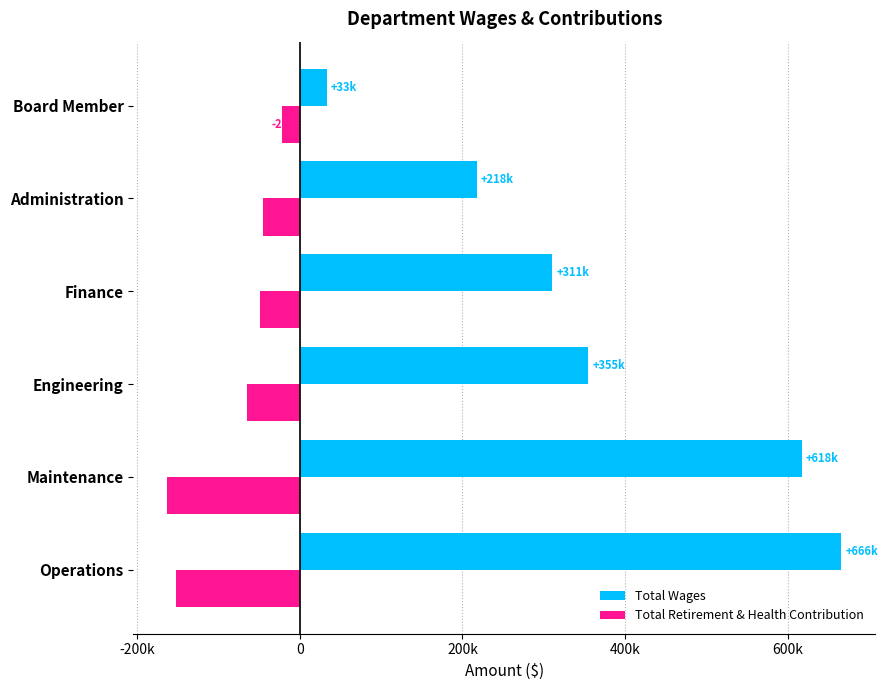

What are all the series names shown in the legend?

Total Wages, Total Retirement & Health Contribution